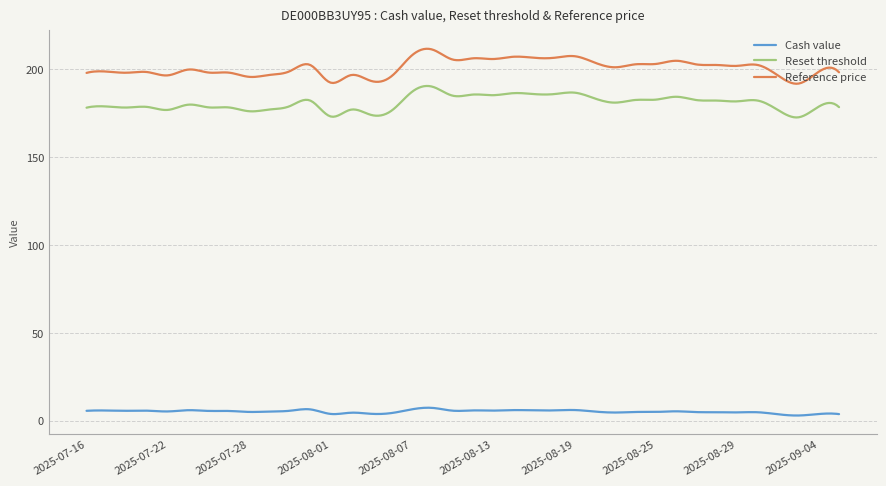

What is the average value of the Reference price series?

201.0